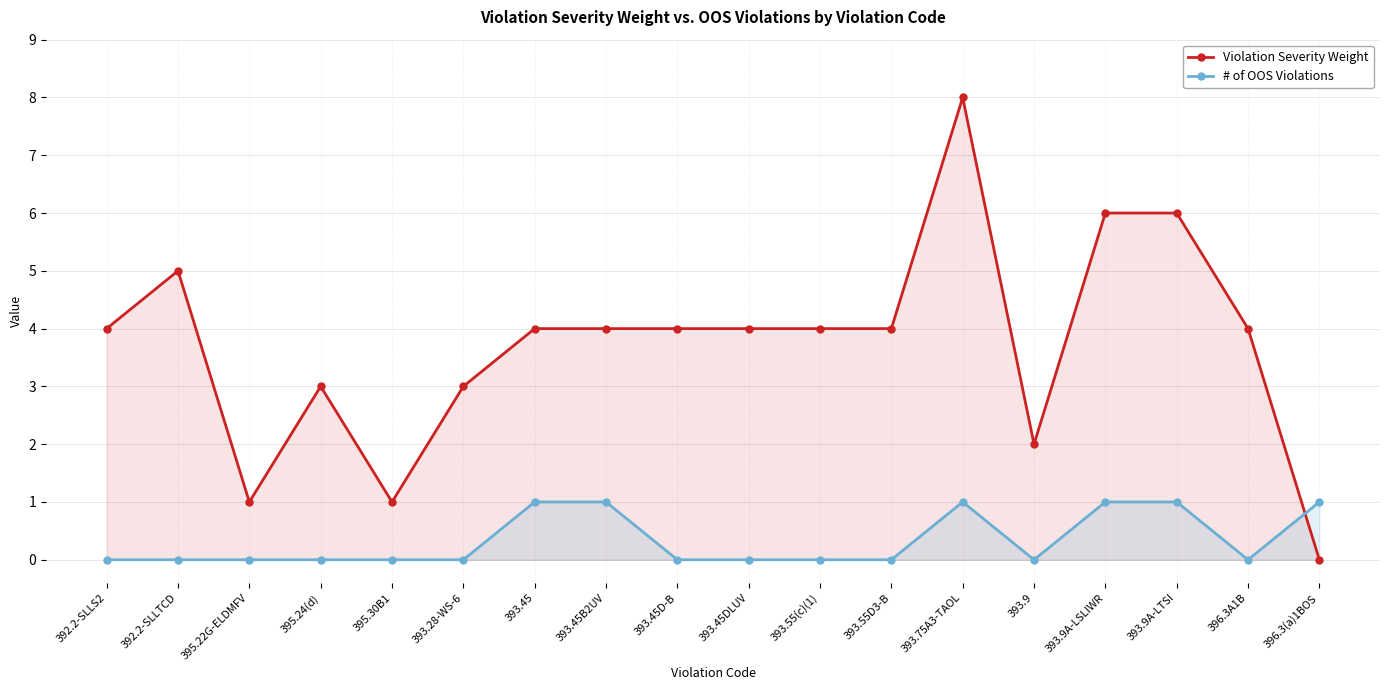

Reading left to right, what are all the values shown in this chart?

Violation Severity Weight: 4	5	1	3	1	3	4	4	4	4	4	4	8	2	6	6	4	0
# of OOS Violations: 0	0	0	0	0	0	1	1	0	0	0	0	1	0	1	1	0	1